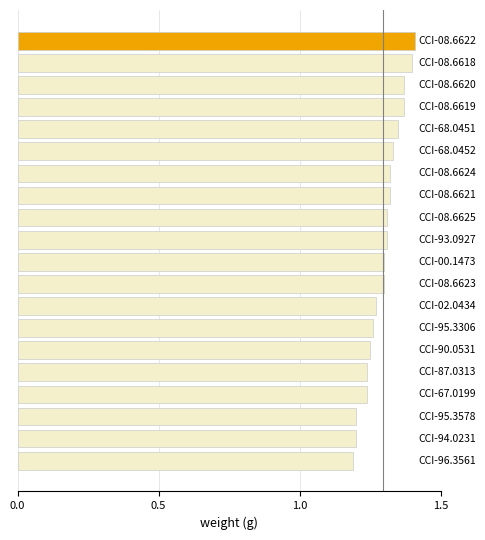

What is the difference between the maximum and minimum values?

0.2